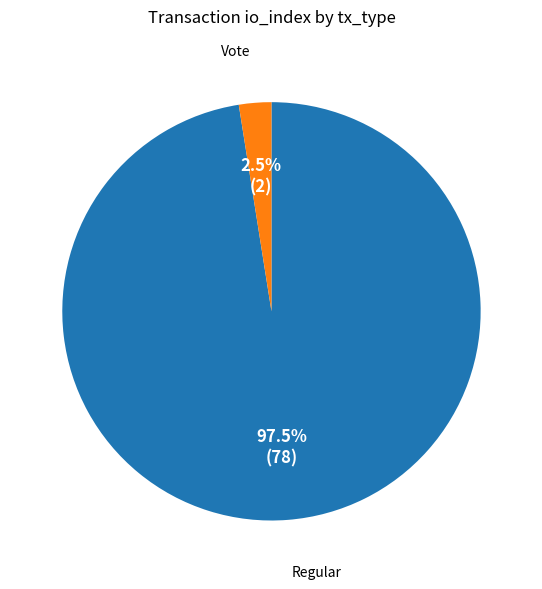

Is there a majority slice in this chart?

Yes